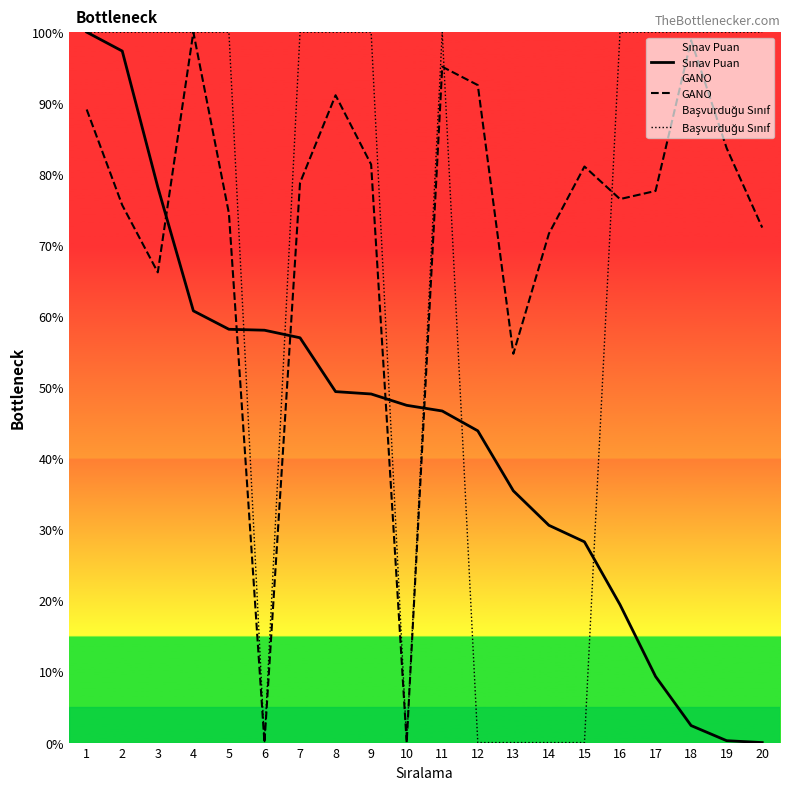

How many Başvurduğu Sınıf values are between 0 and 100?

20